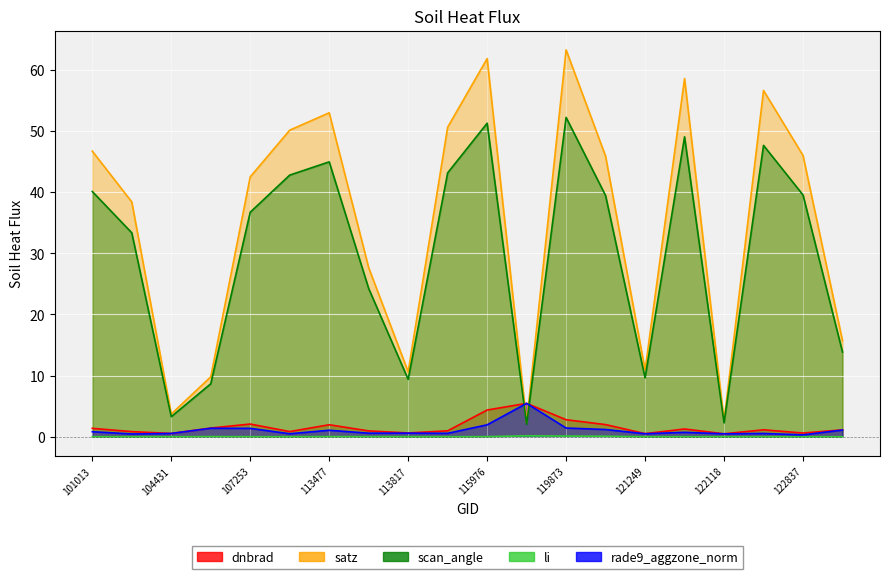

The value of dnbrad at 122463 is 1.8. True or false?

False